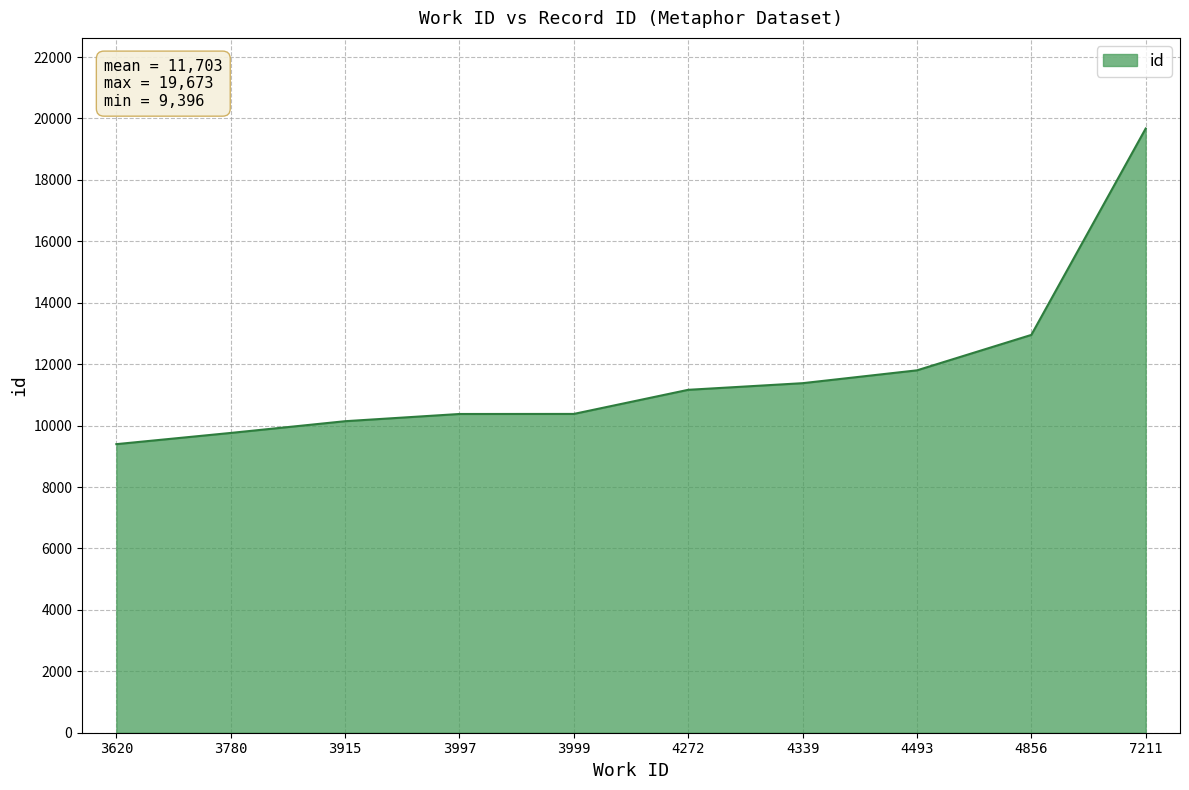

What is the sum of all values?

117029